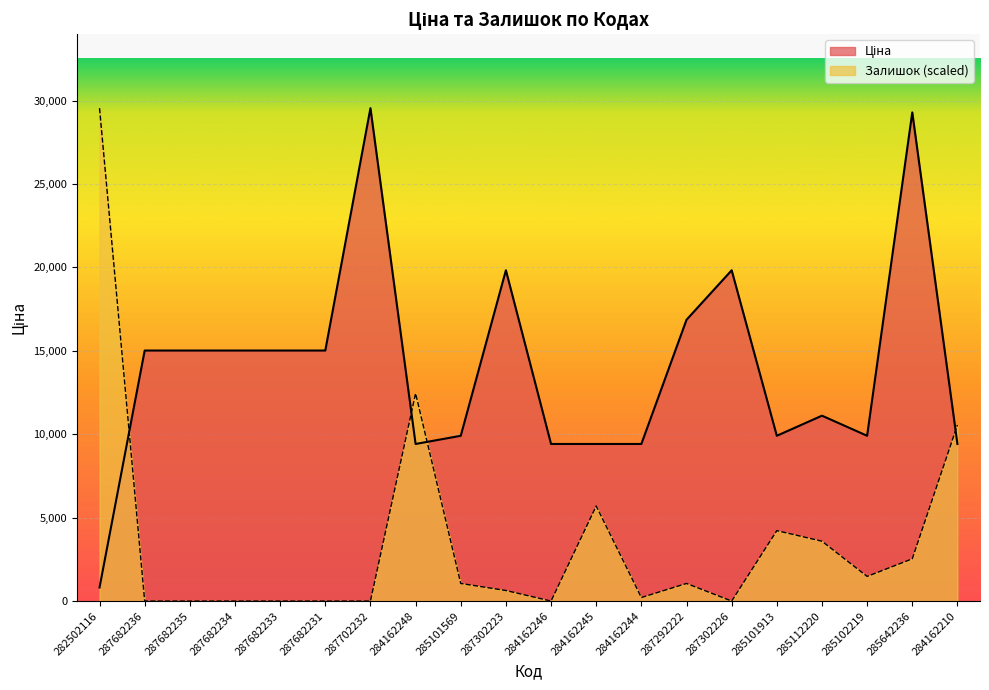

What are all the series names shown in the legend?

Ціна, Залишок